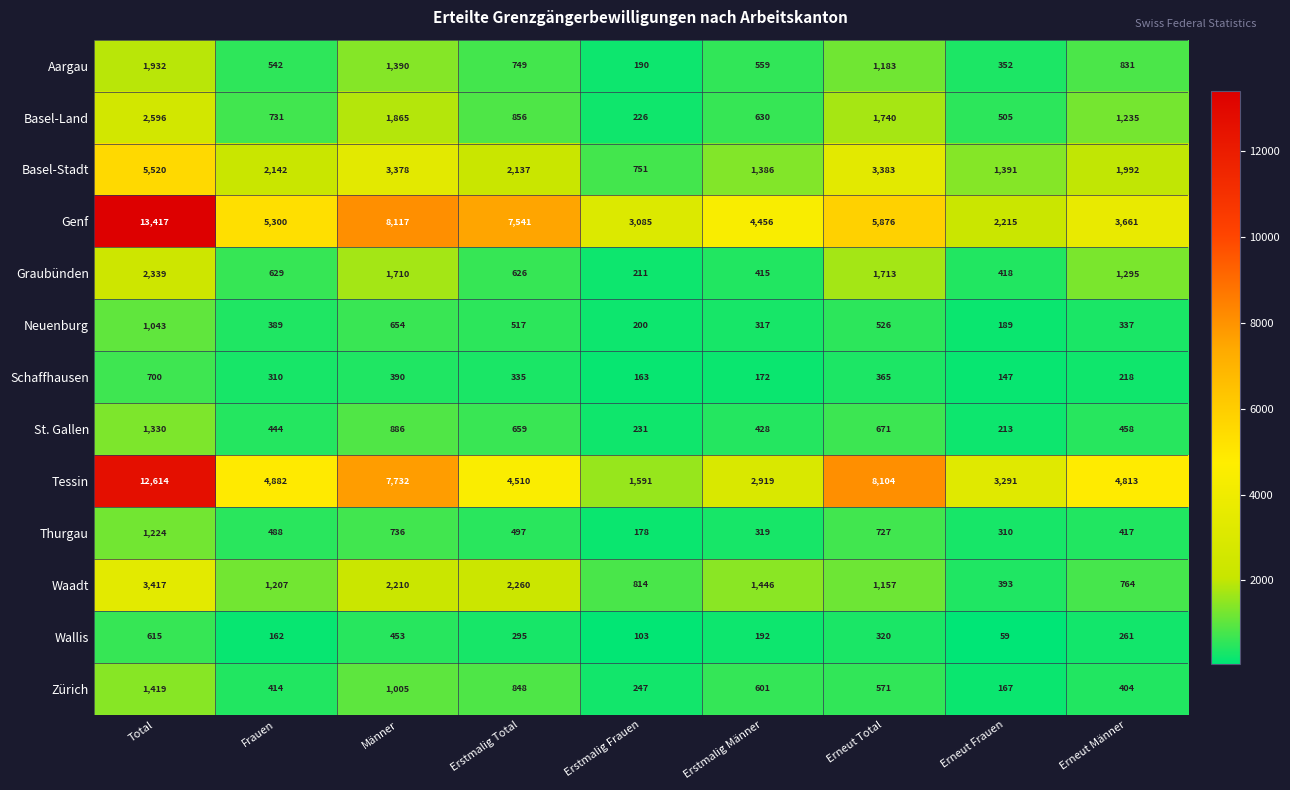

Which series has the largest total across all categories?

Genf